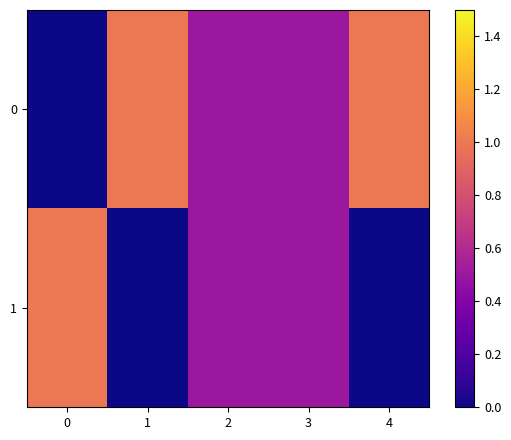

Reading right to left, what are all the values shown in this chart?

0: 4=1.0	3=0.5	2=0.5	1=1.0	0=0.0
1: 4=0.0	3=0.5	2=0.5	1=0.0	0=1.0